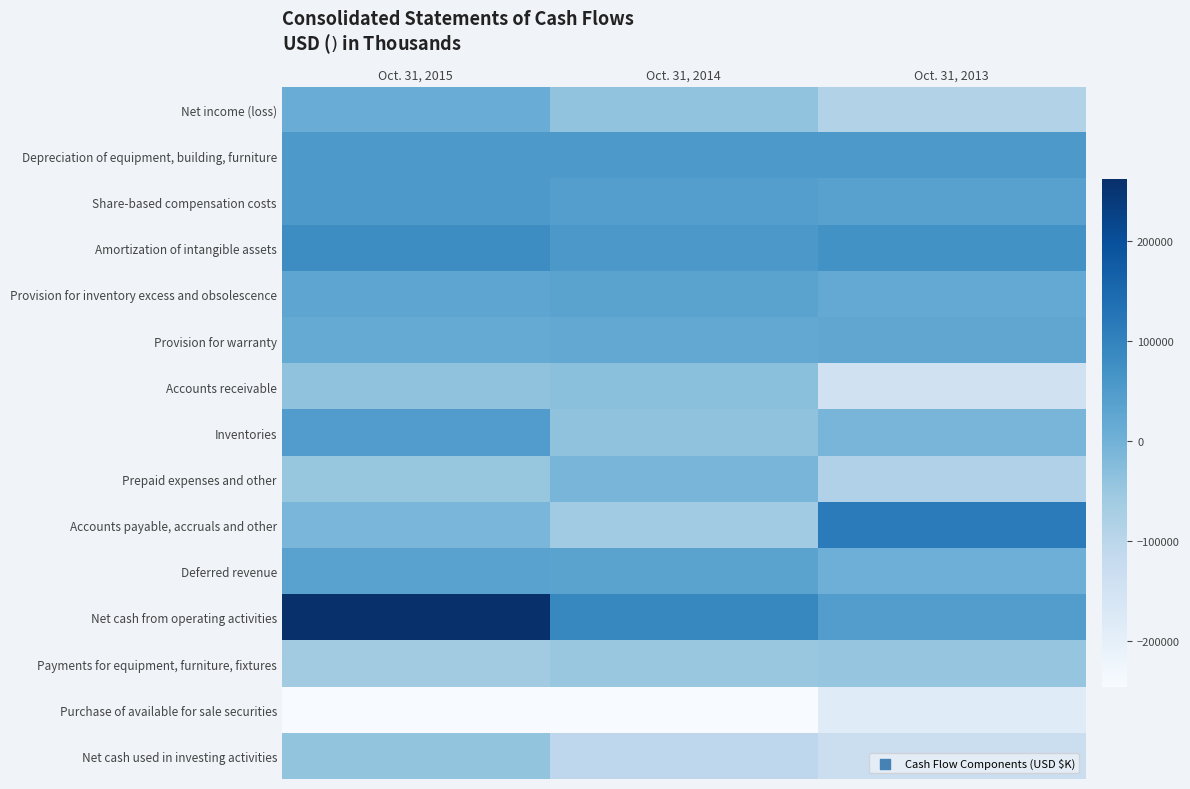

Reading right to left, extract all data points from this chart.

Net income (loss): Oct. 31, 2013=-85431	Oct. 31, 2014=-40637	Oct. 31, 2015=11667
Depreciation of equipment, building, furniture: Oct. 31, 2013=55699	Oct. 31, 2014=55616	Oct. 31, 2015=55901
Share-based compensation costs: Oct. 31, 2013=37720	Oct. 31, 2014=42930	Oct. 31, 2015=55340
Amortization of intangible assets: Oct. 31, 2013=71308	Oct. 31, 2014=57151	Oct. 31, 2015=79866
Provision for inventory excess and obsolescence: Oct. 31, 2013=19938	Oct. 31, 2014=32332	Oct. 31, 2015=26846
Provision for warranty: Oct. 31, 2013=24558	Oct. 31, 2014=22129	Oct. 31, 2015=17881
Accounts receivable: Oct. 31, 2013=-145421	Oct. 31, 2014=-33164	Oct. 31, 2015=-37297
Inventories: Oct. 31, 2013=-8943	Oct. 31, 2014=-37889	Oct. 31, 2015=46898
Prepaid expenses and other: Oct. 31, 2013=-82809	Oct. 31, 2014=-7931	Oct. 31, 2015=-46383
Accounts payable, accruals and other: Oct. 31, 2013=115312	Oct. 31, 2014=-59837	Oct. 31, 2015=-10505
Deferred revenue: Oct. 31, 2013=5094	Oct. 31, 2014=33448	Oct. 31, 2015=34525
Net cash from operating activities: Oct. 31, 2013=44678	Oct. 31, 2014=89816	Oct. 31, 2015=262112
Payments for equipment, furniture, fixtures: Oct. 31, 2013=-43814	Oct. 31, 2014=-48216	Oct. 31, 2015=-62109
Purchase of available for sale securities: Oct. 31, 2013=-184864	Oct. 31, 2014=-245196	Oct. 31, 2015=-245323
Net cash used in investing activities: Oct. 31, 2013=-130861	Oct. 31, 2014=-106393	Oct. 31, 2015=-43127